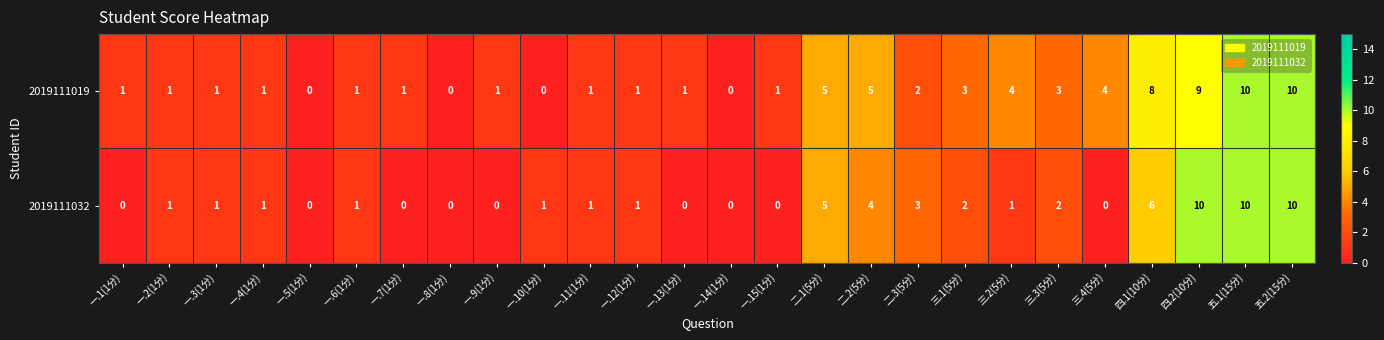

What is the sum of all 2019111032 values?

60